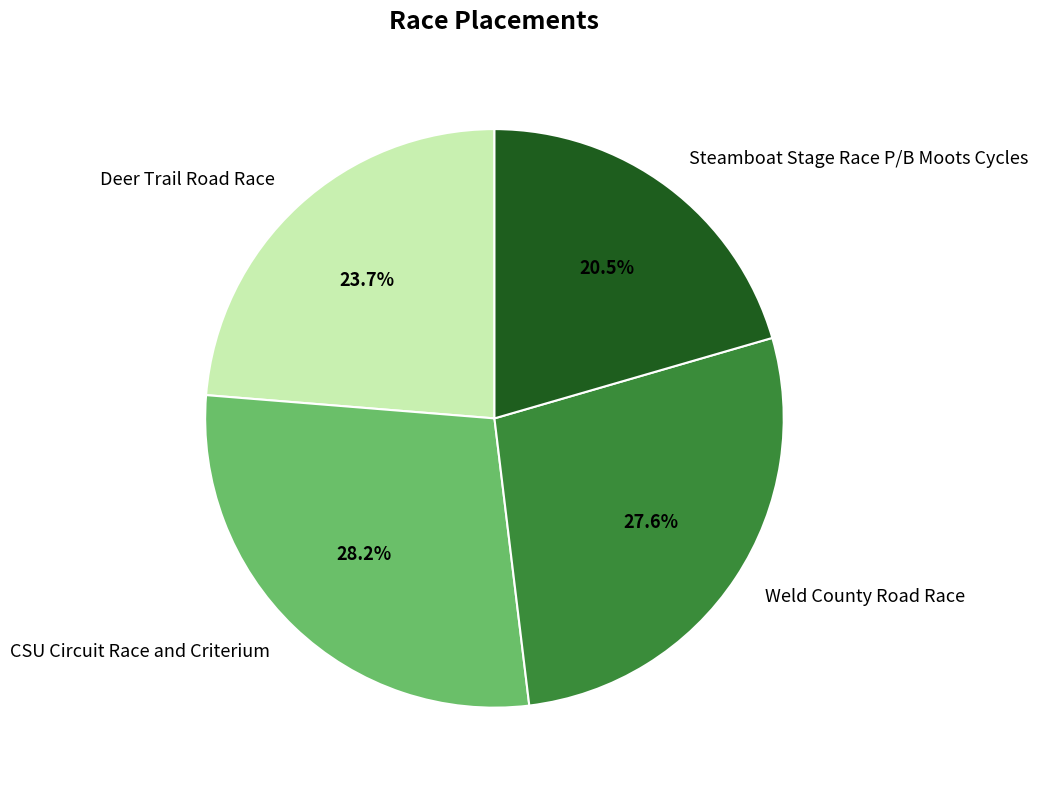

How many slices are in this pie chart?

4